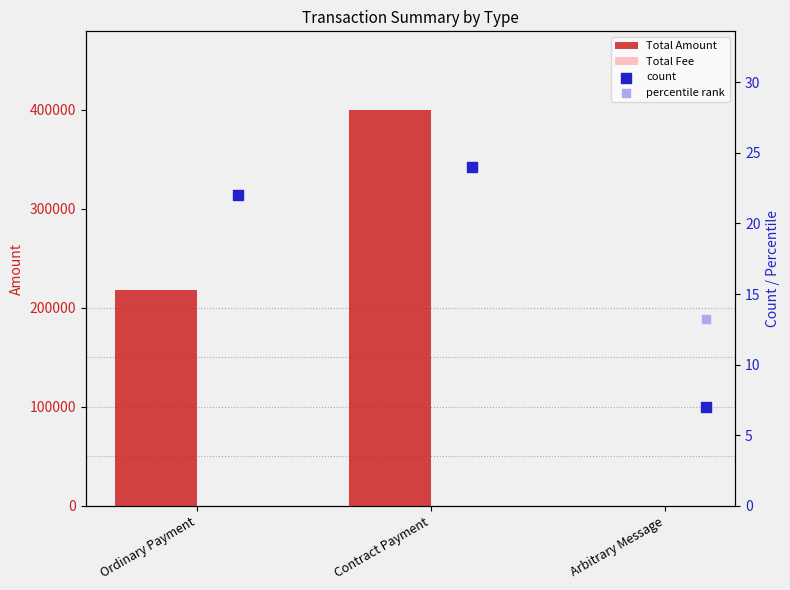

Is the value of Total Fee at Ordinary Payment greater than the value of Total Amount at Arbitrary Message?

Yes